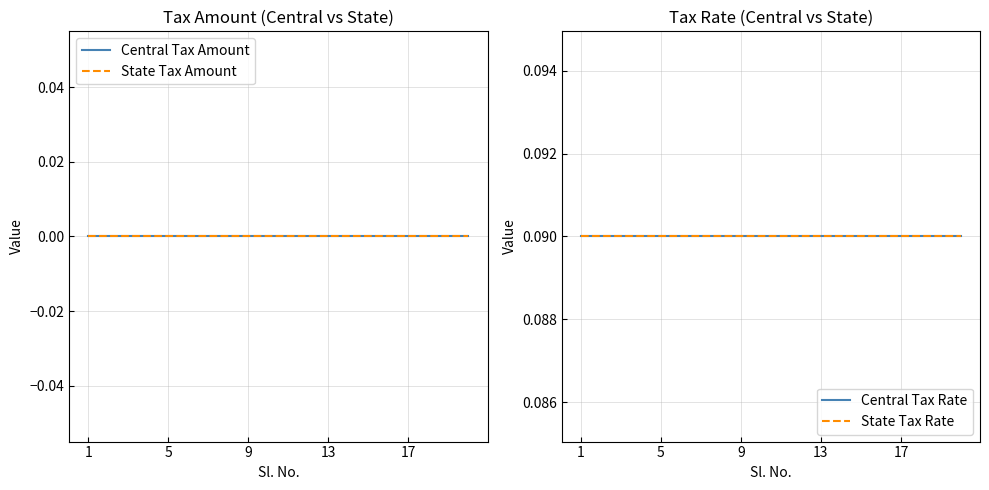

True or false: State Tax Rate and State Tax Amount intersect in this chart.

False